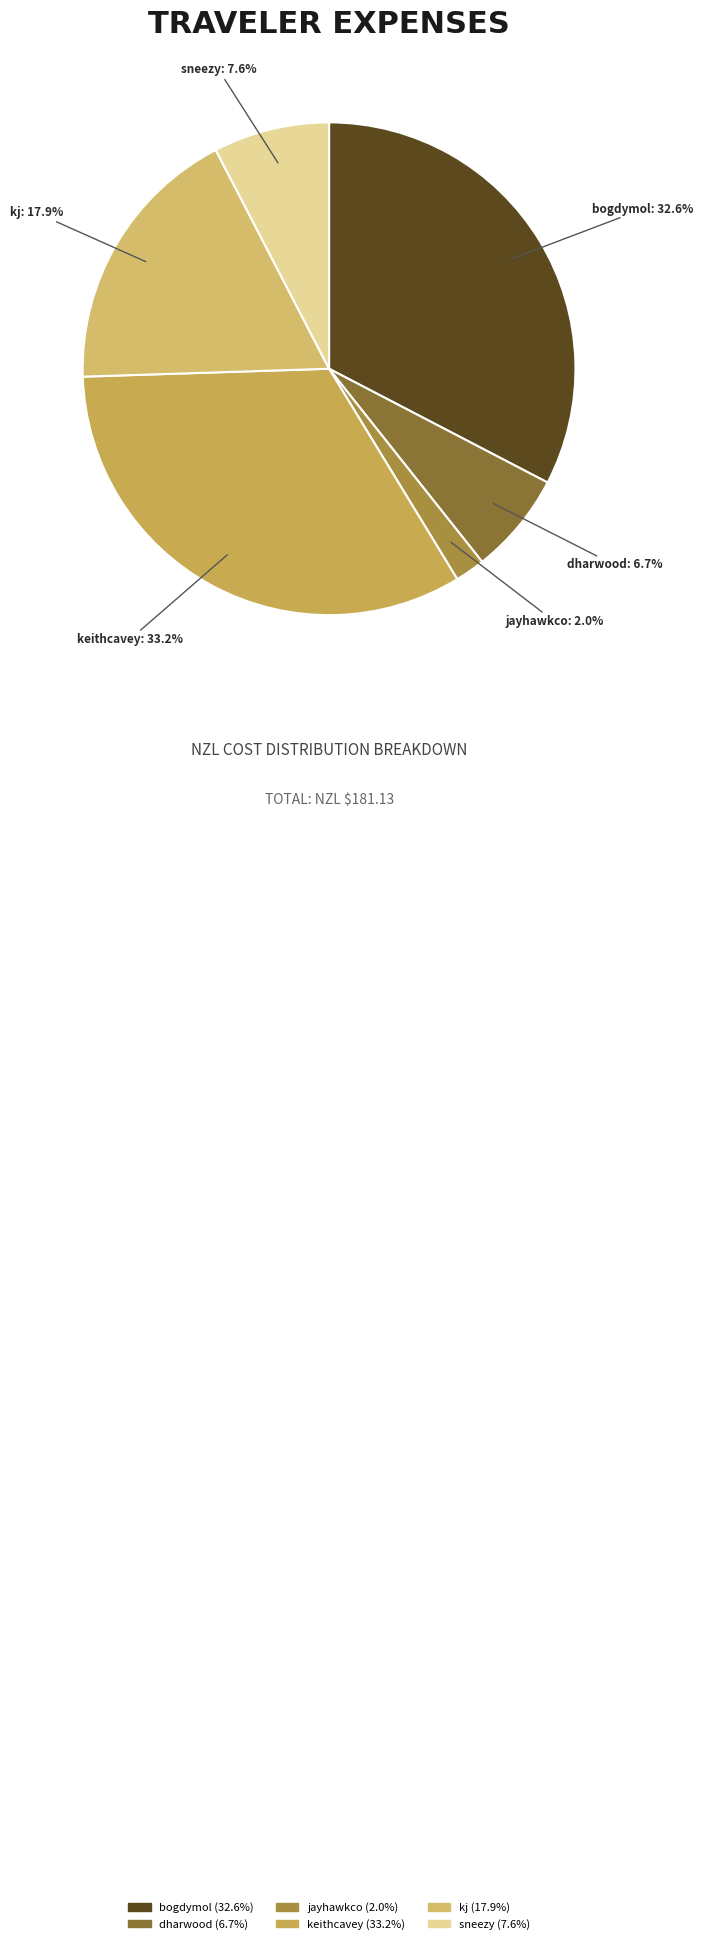

What percentage do kj and dharwood together represent?

24.6%